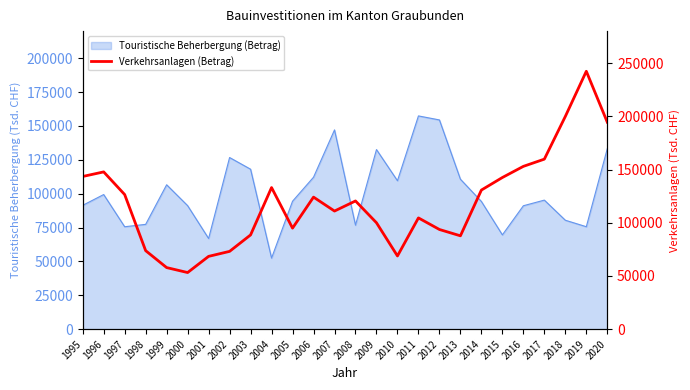

The value at 2009 is 52952. True or false?

False